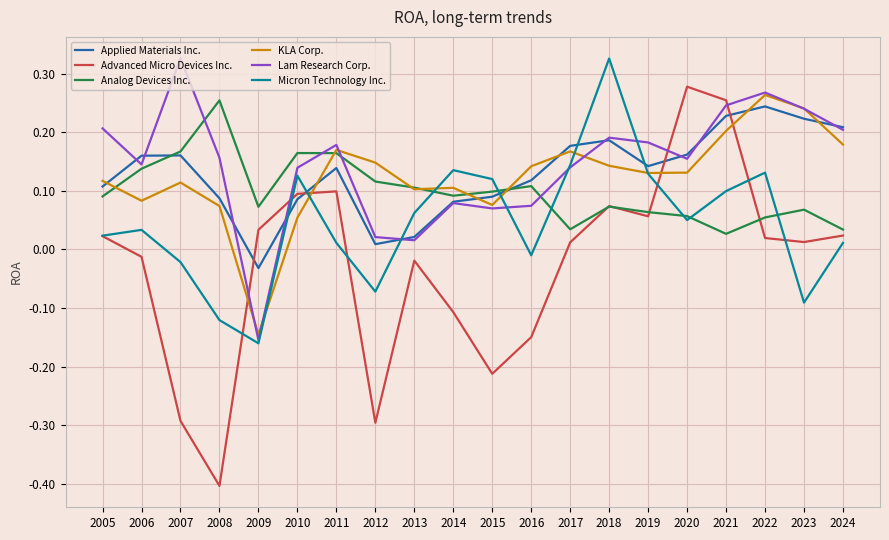

Between 2020 and 2024, which series saw the biggest shift?

Advanced Micro Devices Inc.